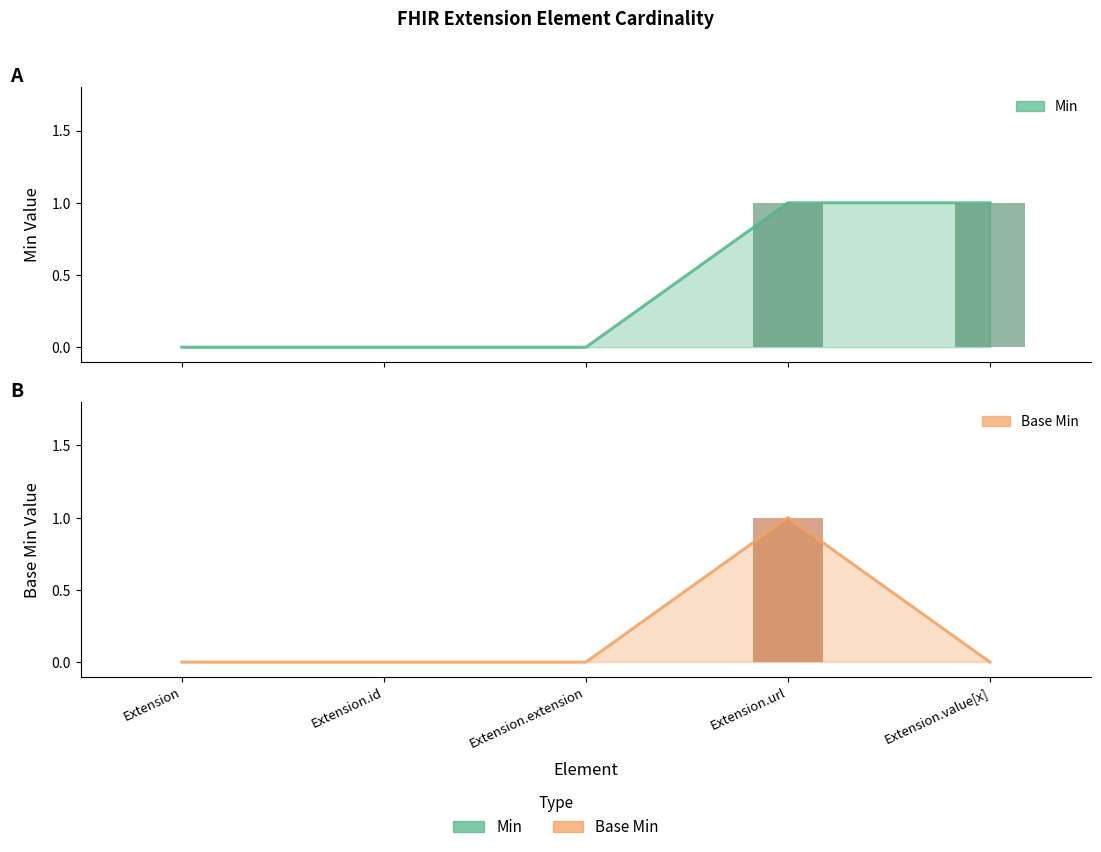

What is the sum of all Min values?

2